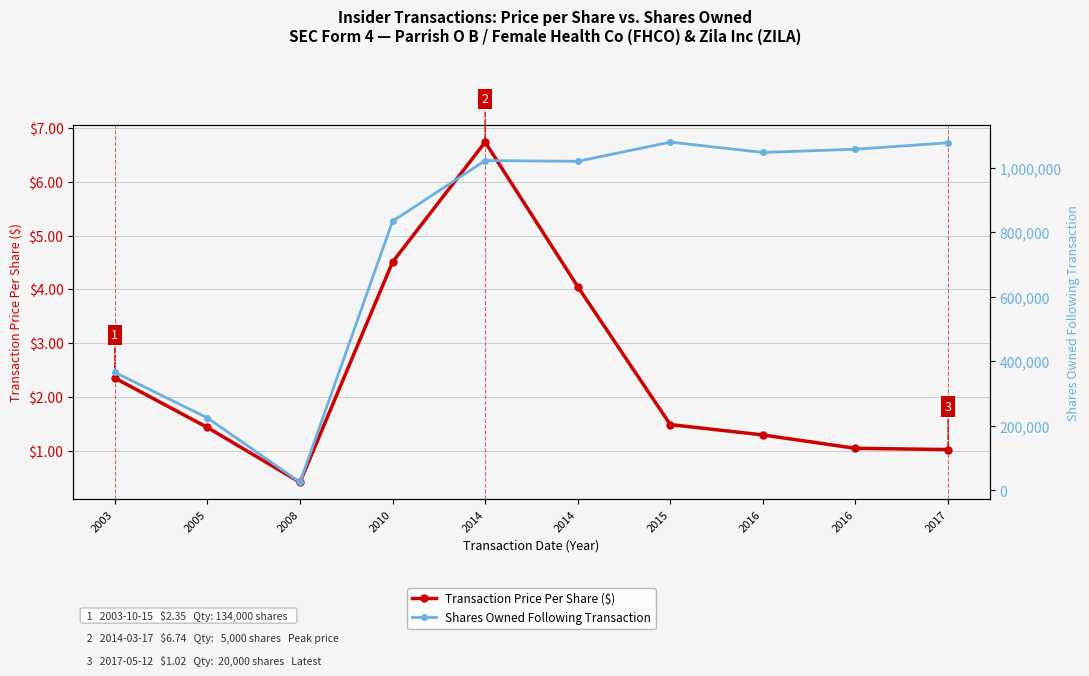

Rank the series by their average value, from lowest to highest.

Transaction Price Per Share ($), Shares Owned Following Transaction